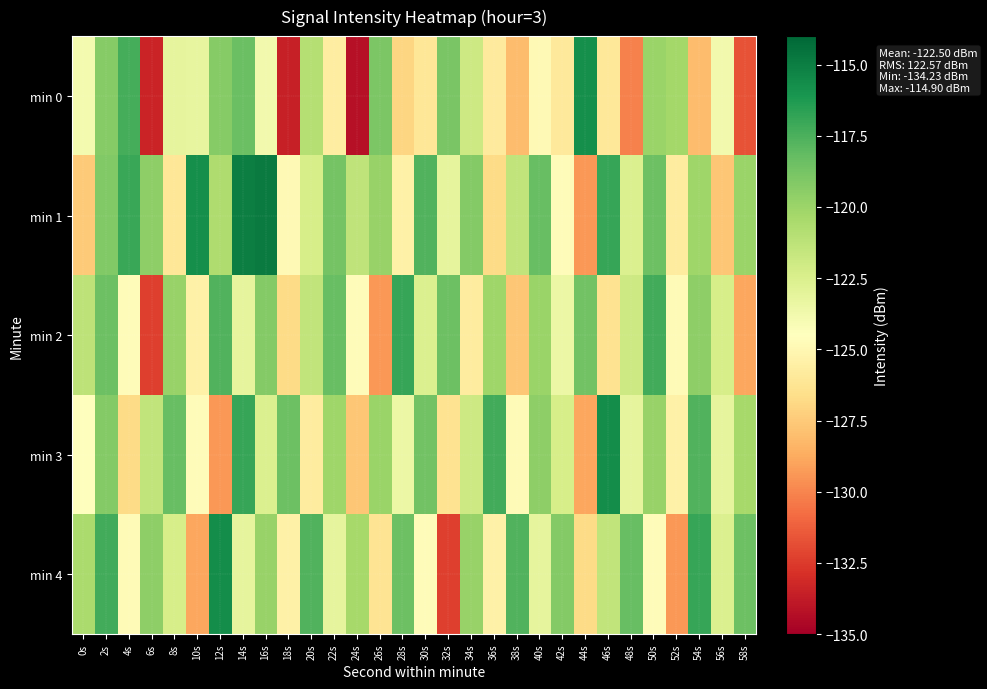

What is the minimum value shown in the chart?

-134.2